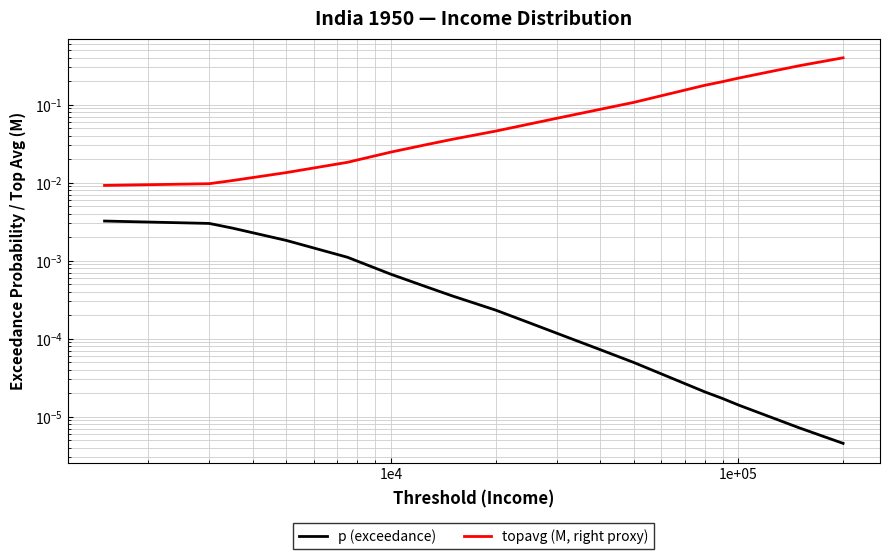

Reading right to left, transcribe all the data shown in this chart.

p (exceedance): 0.0	0.0	0.0	0.0	0.0	0.0	0.0	0.0	0.0	0.0	0.0	0.0	0.0	0.0	0.0	0.0	0.0	0.0
topavg (M, right proxy): 0.4	0.3	0.2	0.2	0.2	0.1	0.1	0.1	0.1	0.0	0.0	0.0	0.0	0.0	0.0	0.0	0.0	0.0